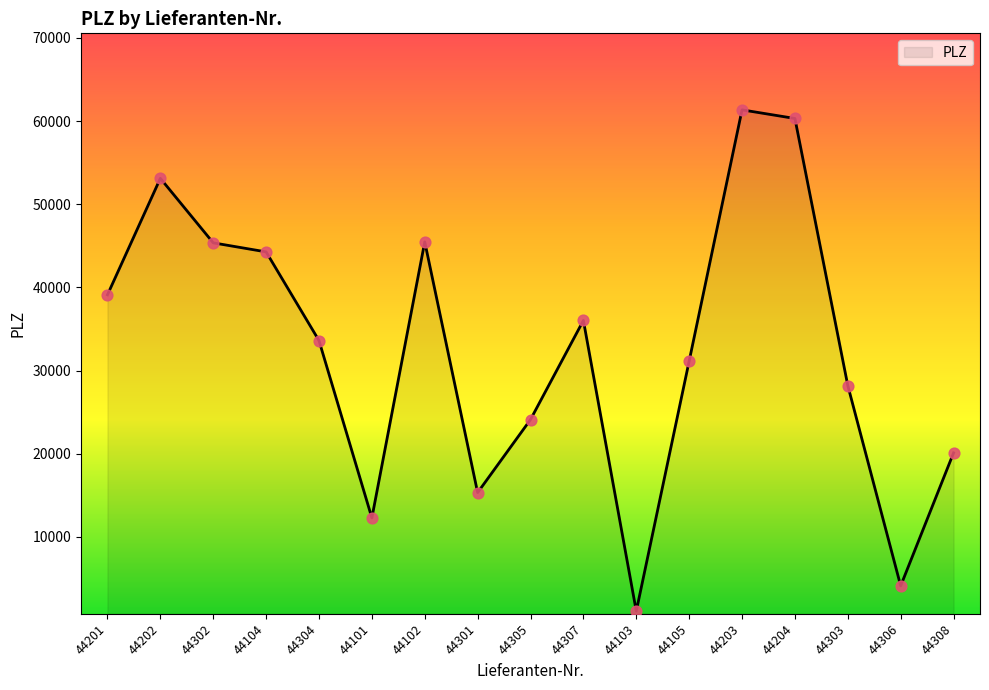

Between 44201 and 44202, which is larger?

44202